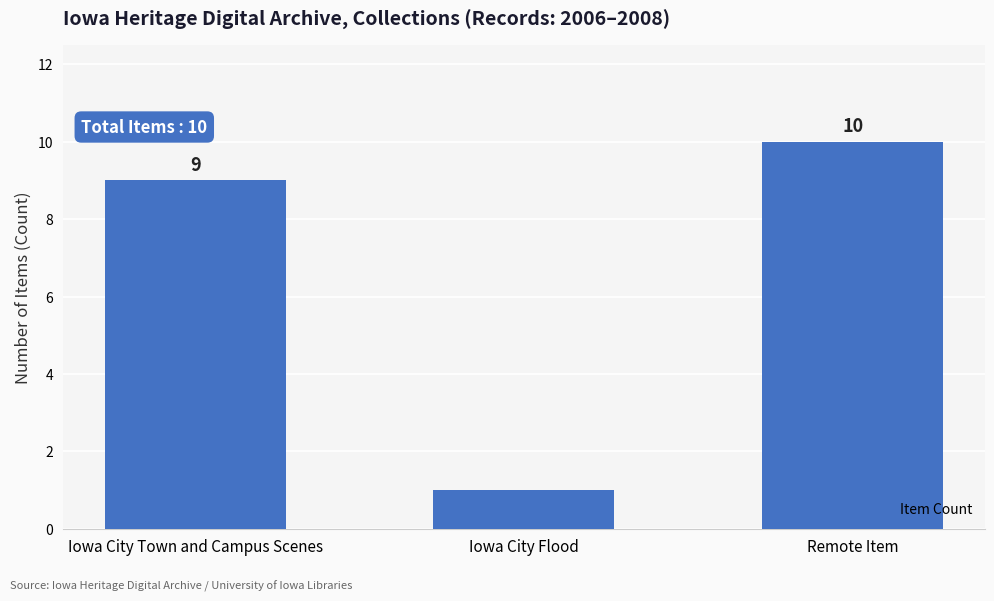

The value at Iowa City Town and Campus Scenes is 5. True or false?

False